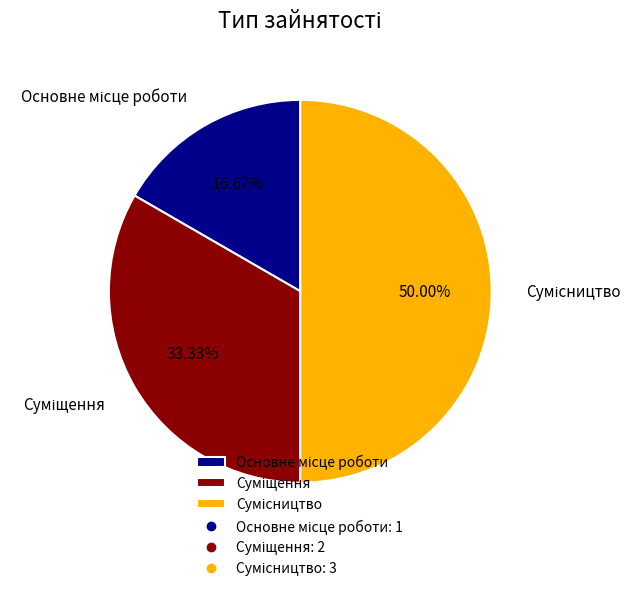

To the nearest percent, what percentage of the pie is Суміщення?

33%